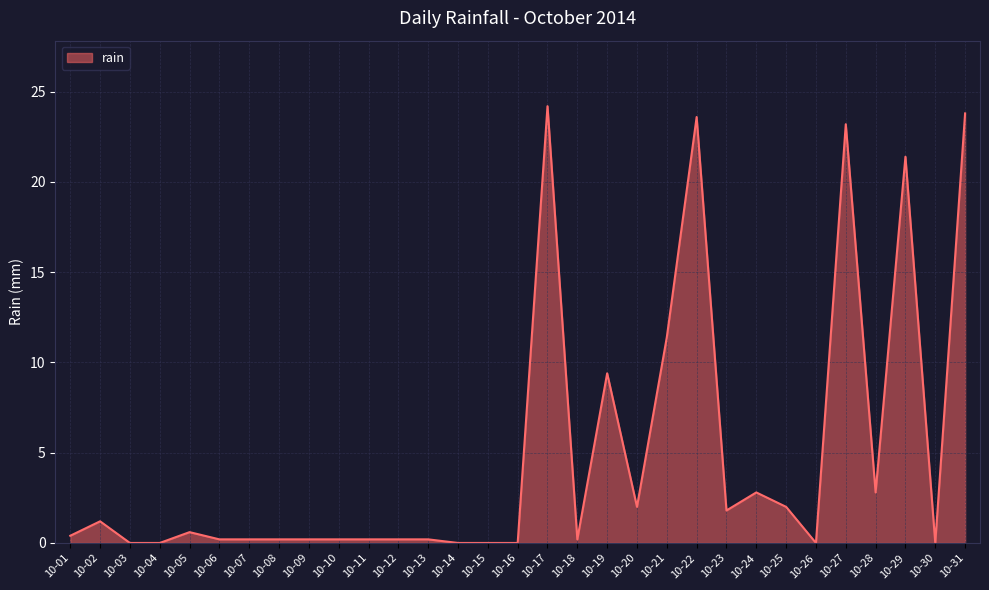

True or false: the data shows 0.2 at 10-07.

True